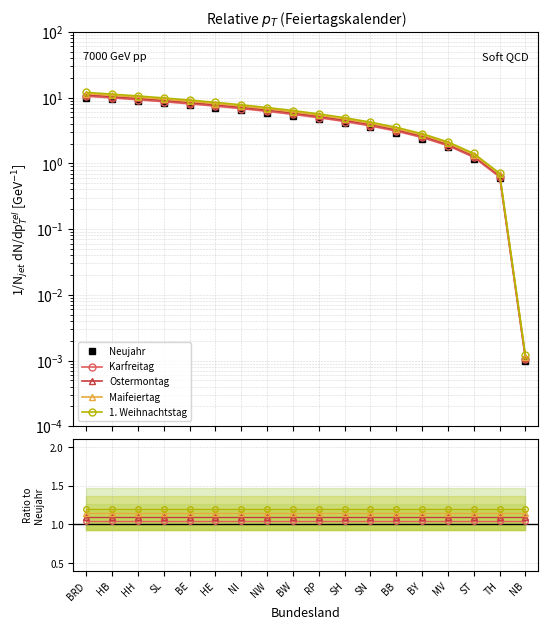

What position from the left is HE?

6